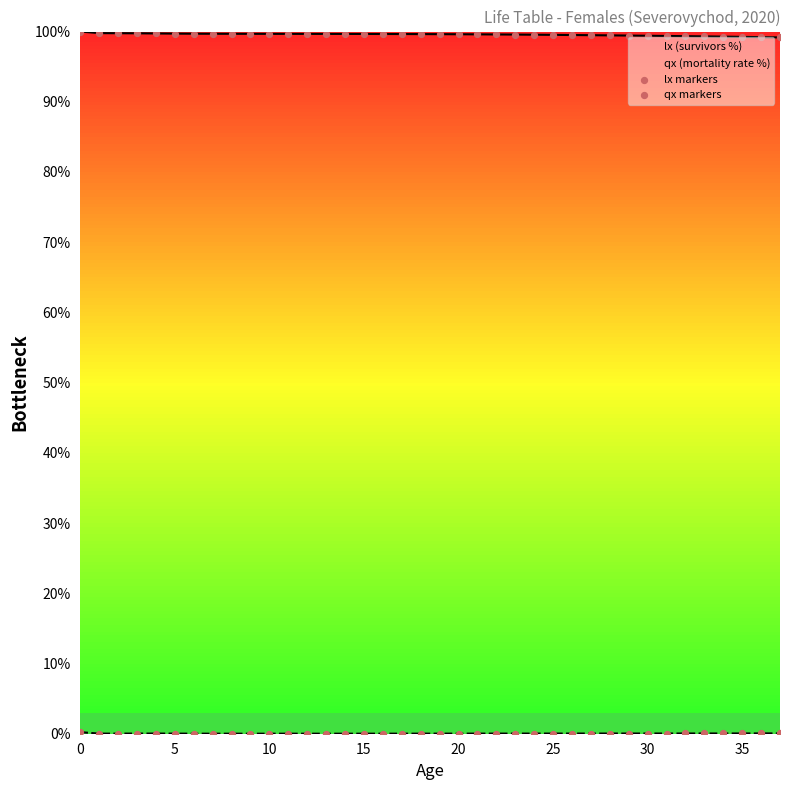

Is the value of qx markers at 13 greater than the value of lx (survivors %) at 27?

No